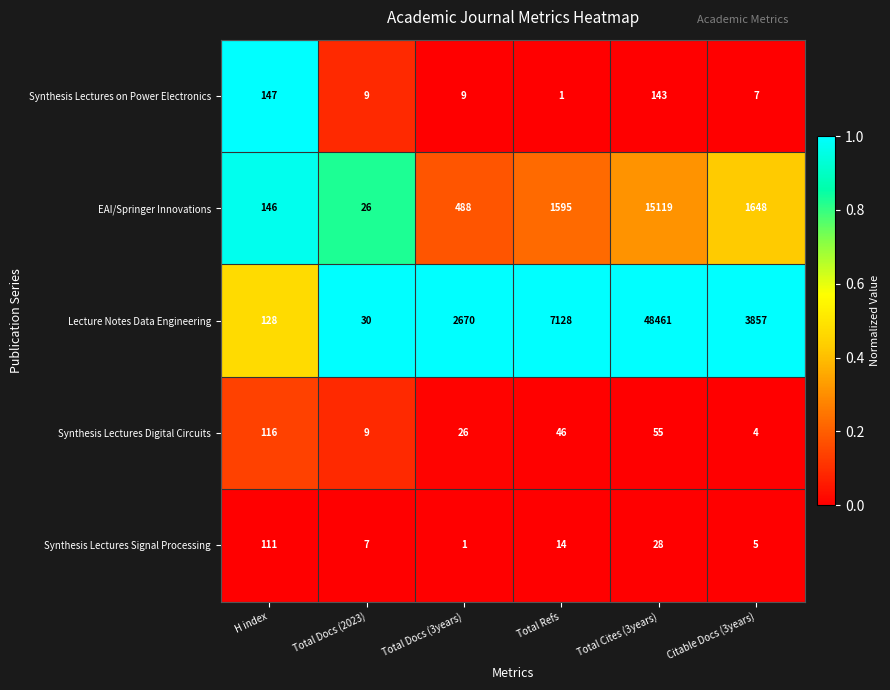

True or false: Synthesis Lectures Digital Circuits has a value of 4 at Citable Docs (3years).

True